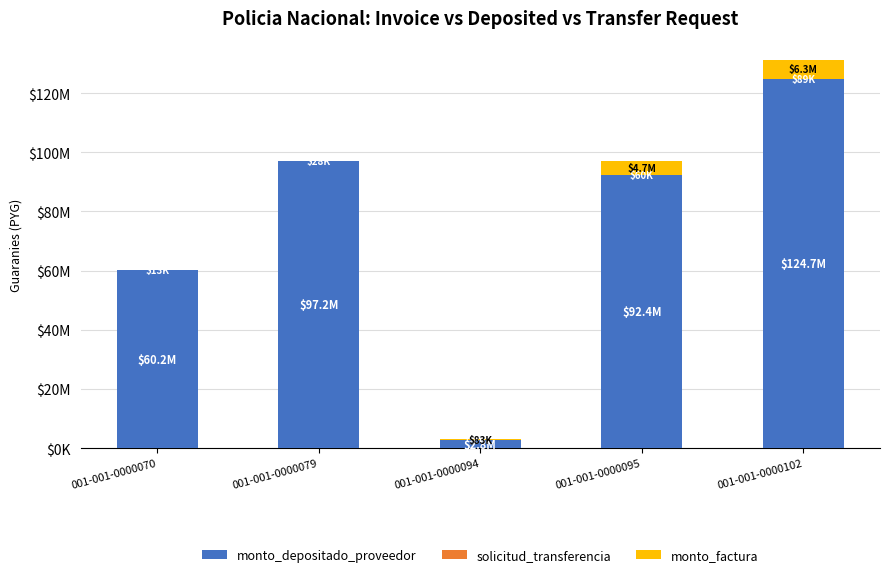

Are the bars horizontal?

No